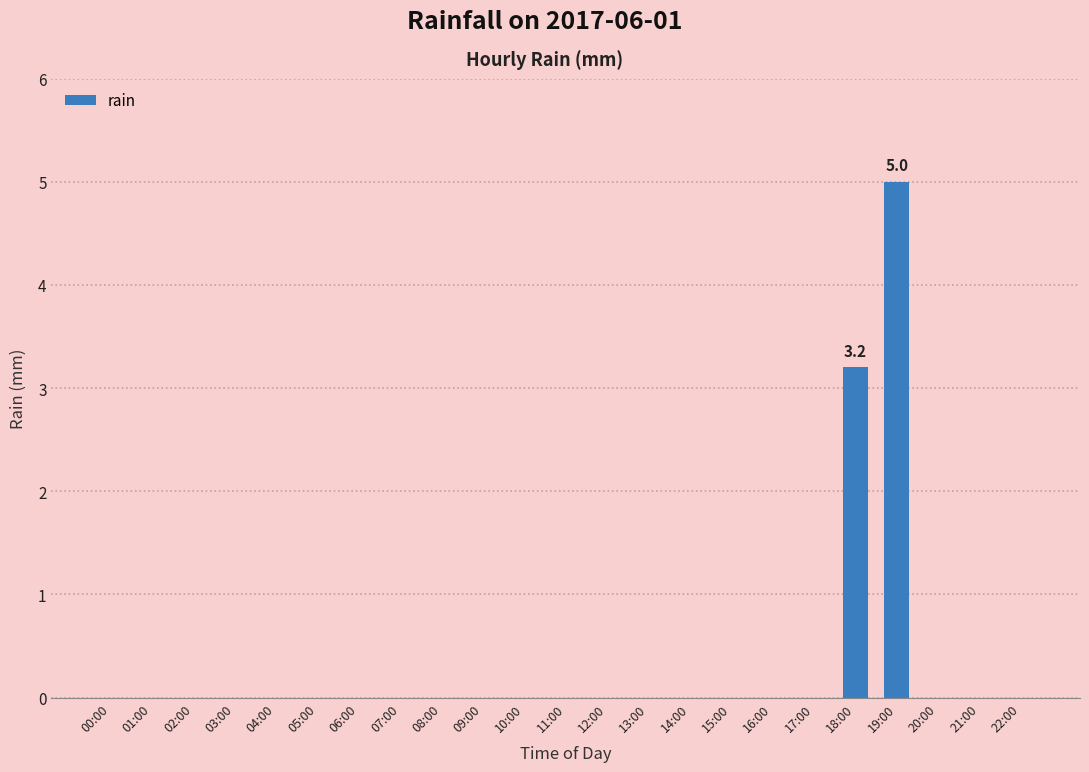

Reading right to left, transcribe all the data shown in this chart.

0.0	0.0	0.0	5.0	3.2	0.0	0.0	0.0	0.0	0.0	0.0	0.0	0.0	0.0	0.0	0.0	0.0	0.0	0.0	0.0	0.0	0.0	0.0